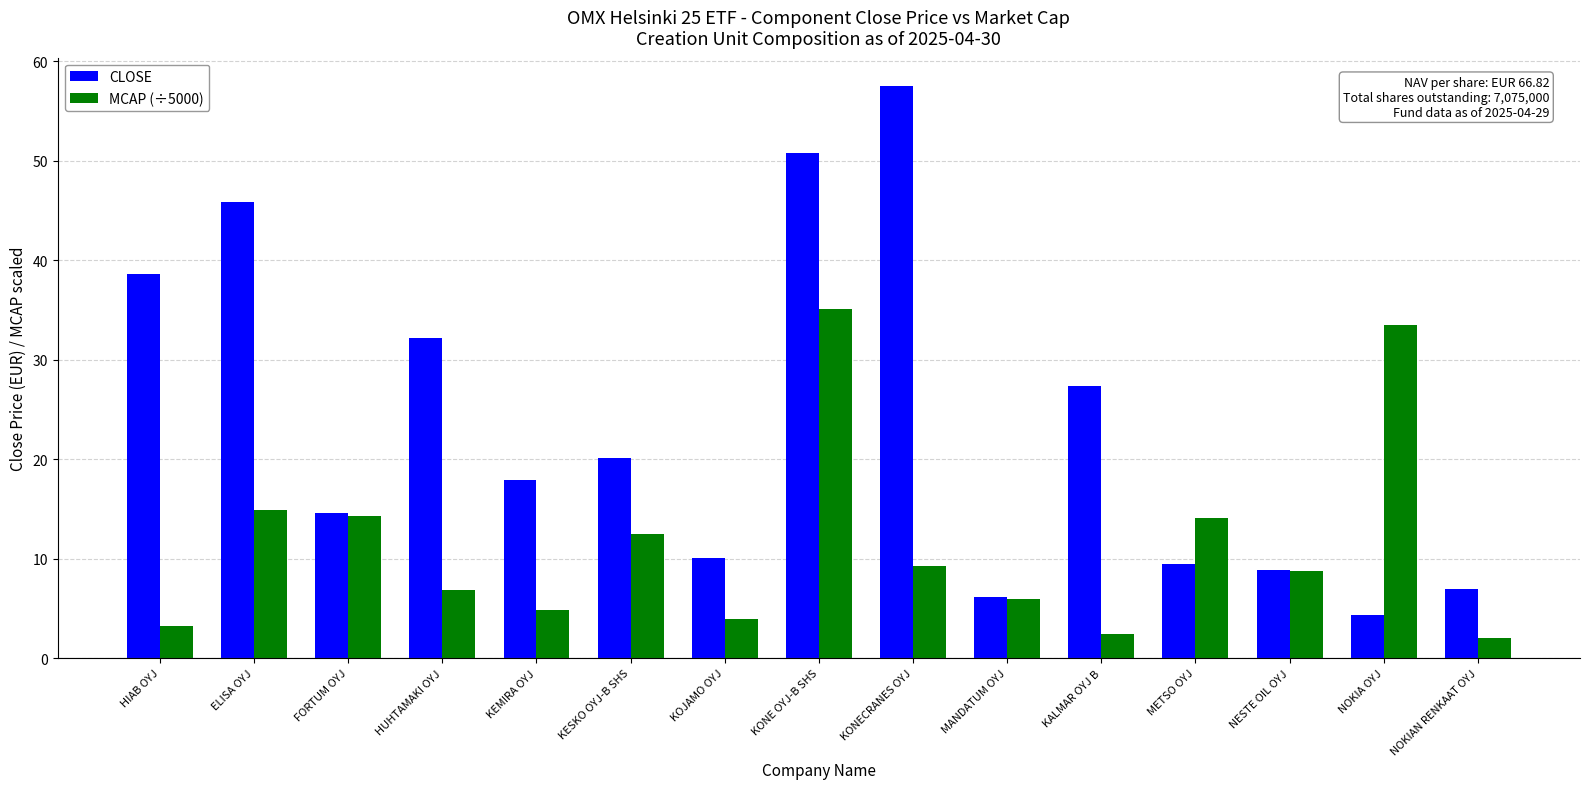

What is the value of the CLOSE bar at the 2nd from the left?

45.9